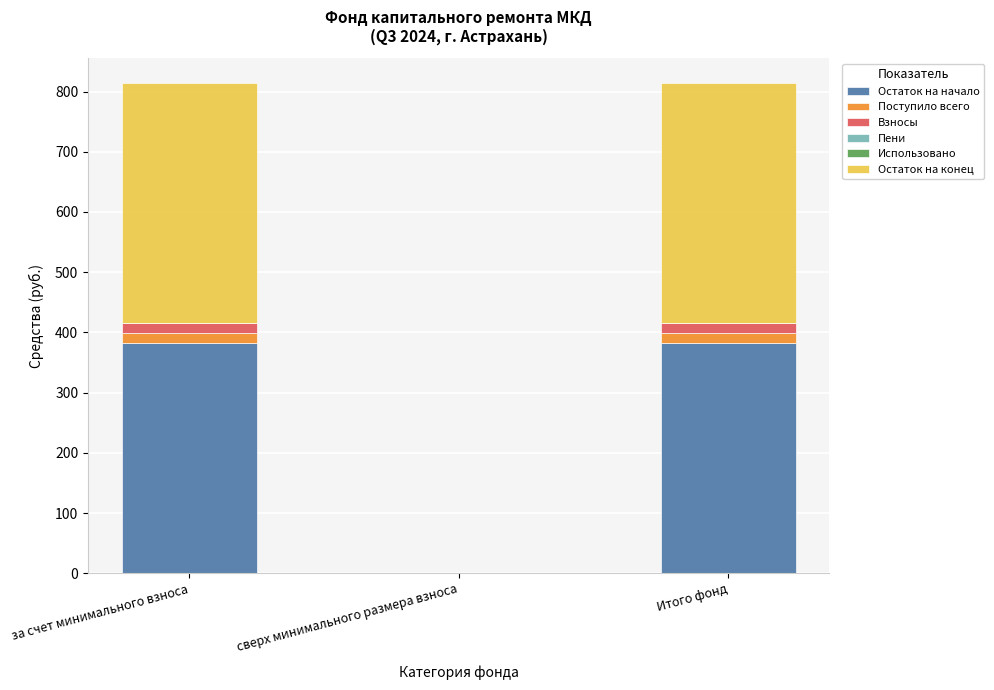

Reading left to right, list the values for the Остаток на начало series.

за счет минимального взноса=382.5	сверх минимального размера взноса=0.0	Итого фонд=382.5